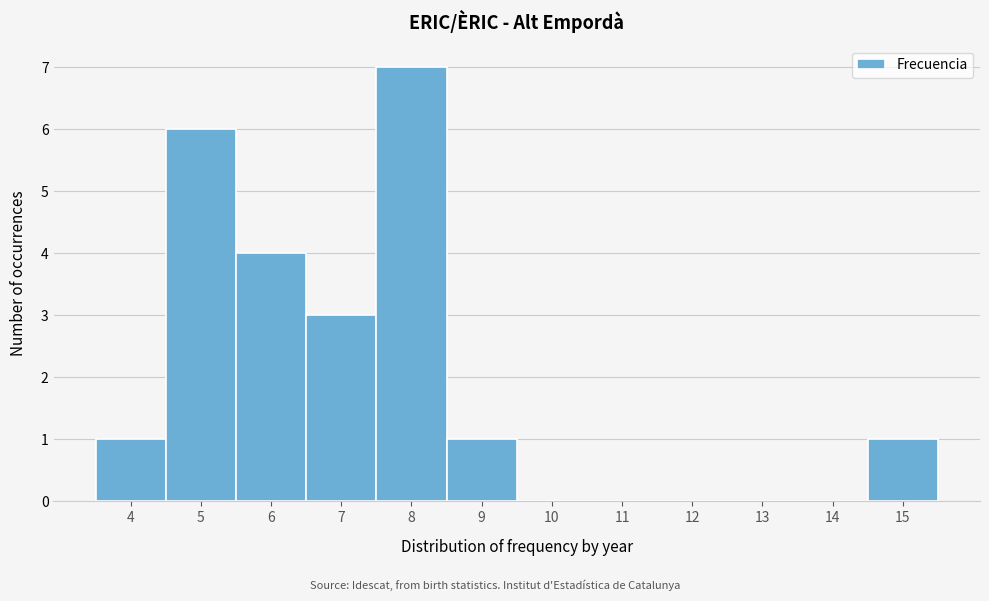

Reading left to right, list every bar in this chart as the range it spans on the x-axis followed by its height. The values are not printed on the chart, so give them approximately, as read against the axis.

3.5 to 4.5: 1
4.5 to 5.5: 6
5.5 to 6.5: 4
6.5 to 7.5: 3
7.5 to 8.5: 7
8.5 to 9.5: 1
9.5 to 10.5: 0
10.5 to 11.5: 0
11.5 to 12.5: 0
12.5 to 13.5: 0
13.5 to 14.5: 0
14.5 to 15.5: 1